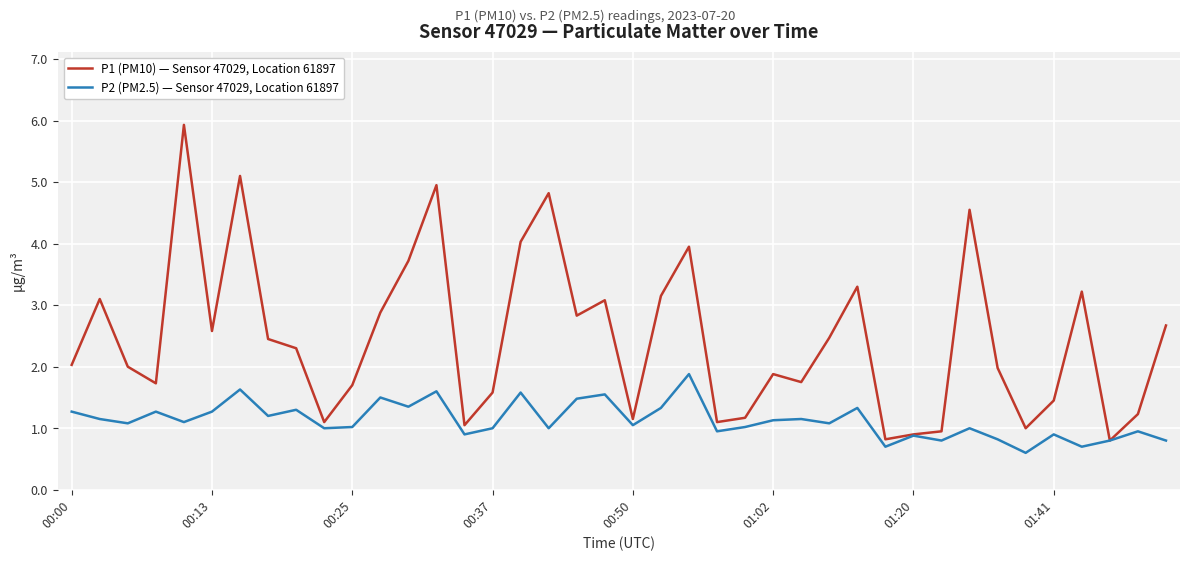

List the series in order of their peak value, lowest first.

P2 (PM2.5) — Sensor 47029, Location 61897, P1 (PM10) — Sensor 47029, Location 61897